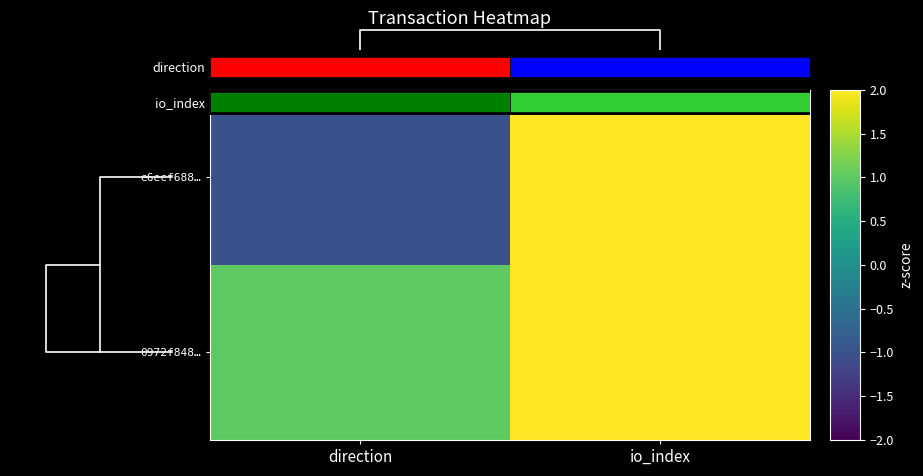

The 0972f848… series shows 1 at direction. True or false?

False